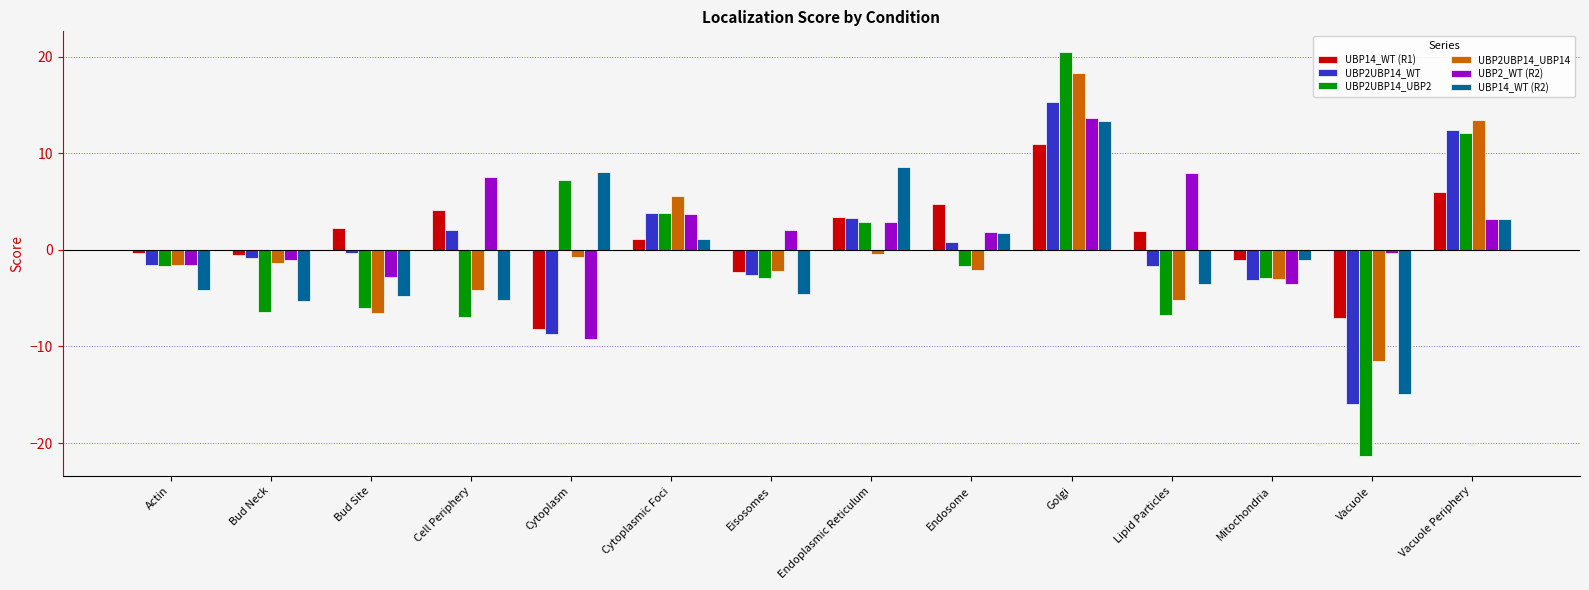

What are all the series names shown in the legend?

UBP14_WT (R1), UBP2UBP14_WT, UBP2UBP14_UBP2, UBP2UBP14_UBP14, UBP2_WT (R2), UBP14_WT (R2)